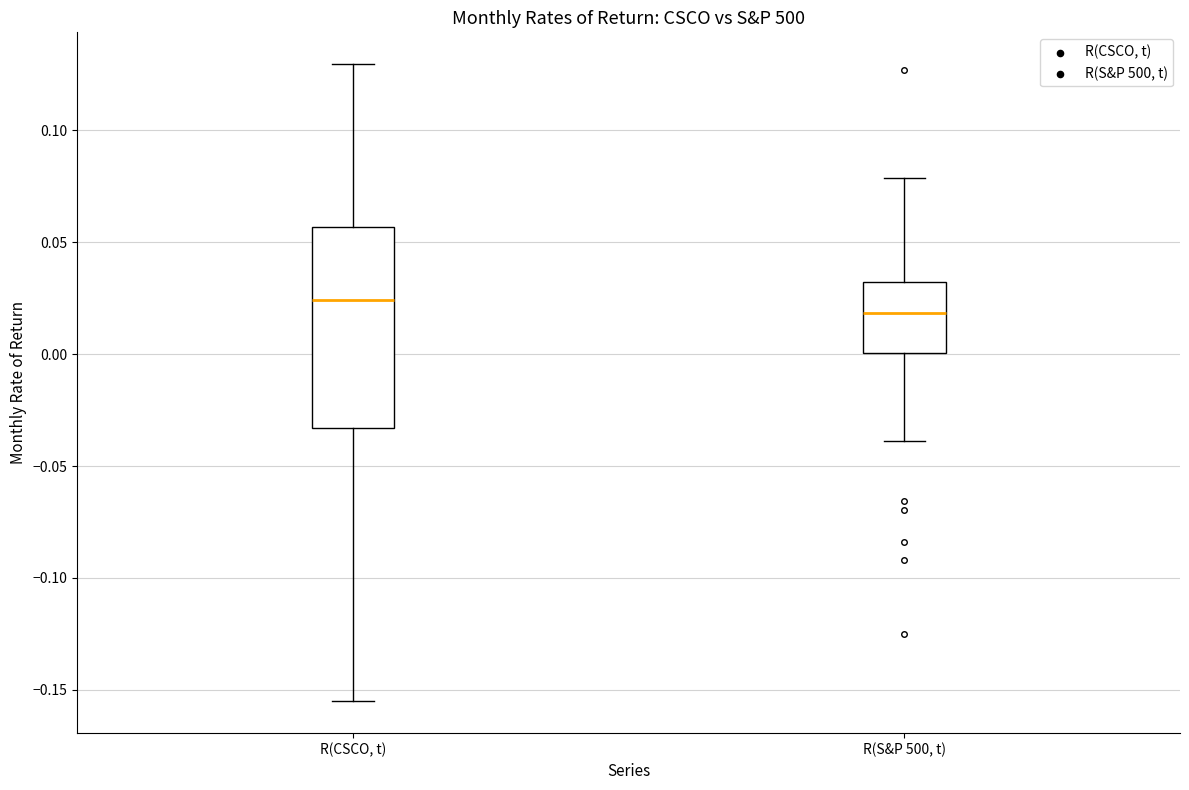

Reading left to right, read every box against the y-axis: the position of its median line, the range the box covers, and the ends of its whiskers. The values are not printed on the chart, so give them approximately, as read against the axis.

R(CSCO, t): median 0.025, box -0.035 to 0.055, whiskers -0.155 to 0.130
R(S&P 500, t): median 0.020, box 0.000 to 0.030, whiskers -0.040 to 0.080